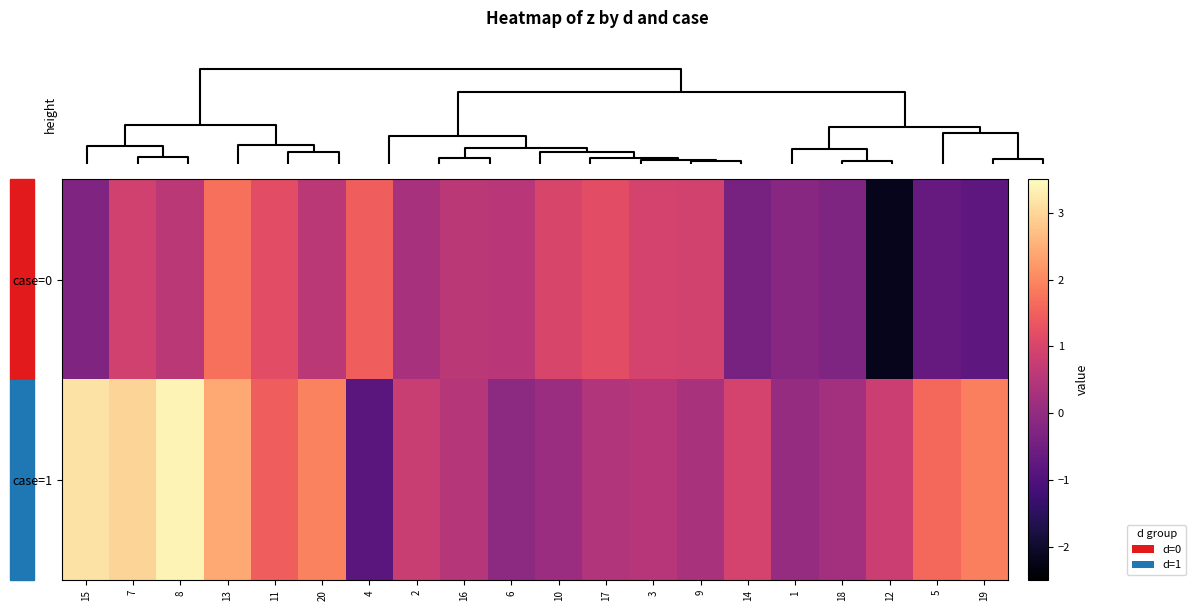

Which series changed the most between 10 and 3?

case=1